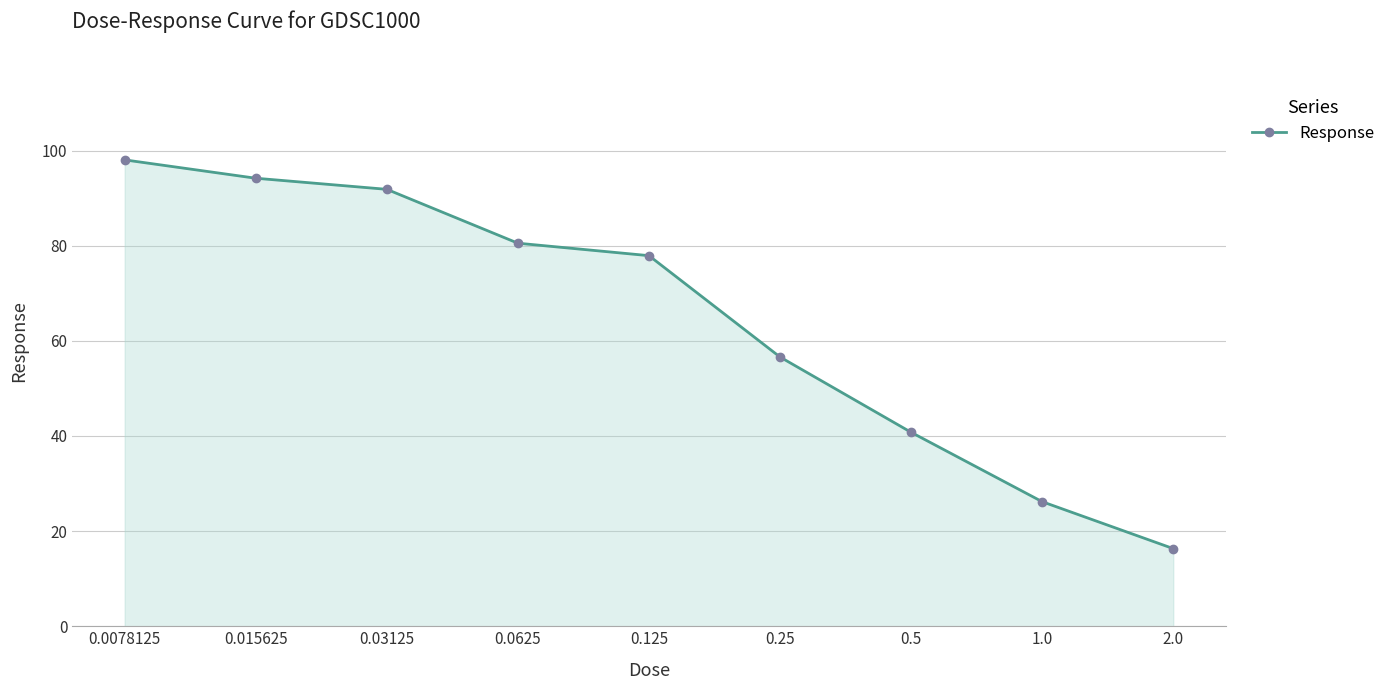

True or false: the data has more than 2 interior local peaks.

False